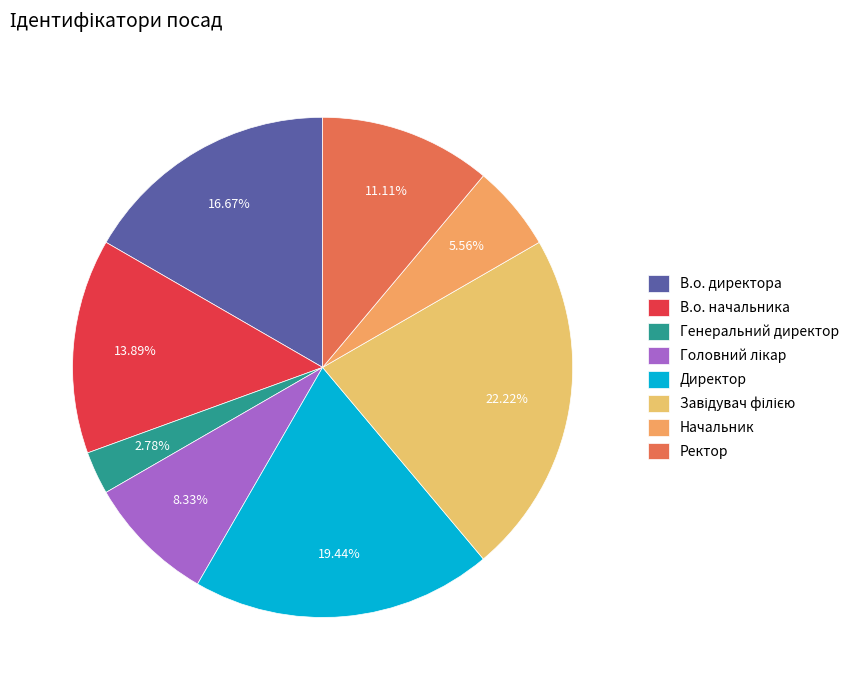

Which category has the smallest portion of the pie?

Генеральний директор